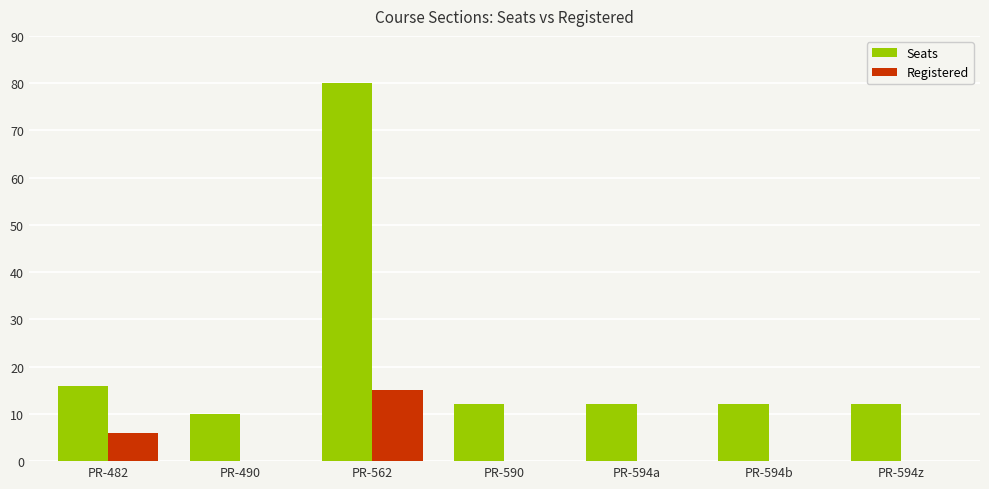

What is the sum of all Registered values?

21